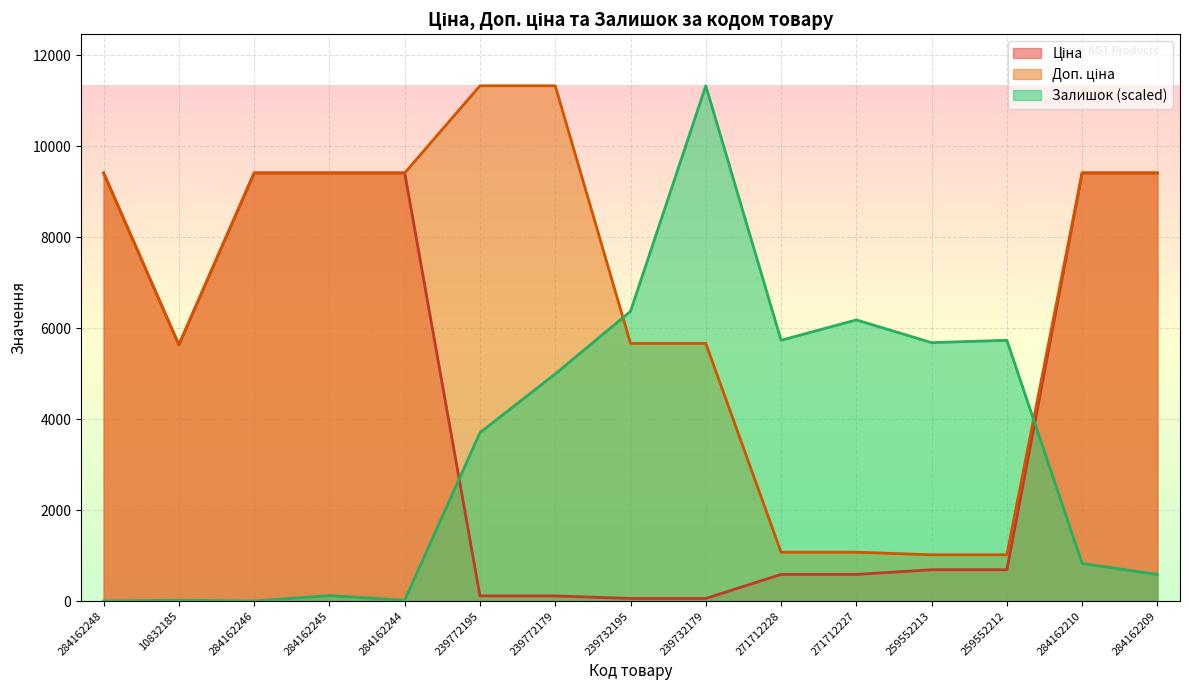

At which category does the chart reach its peak across all series?

239772195